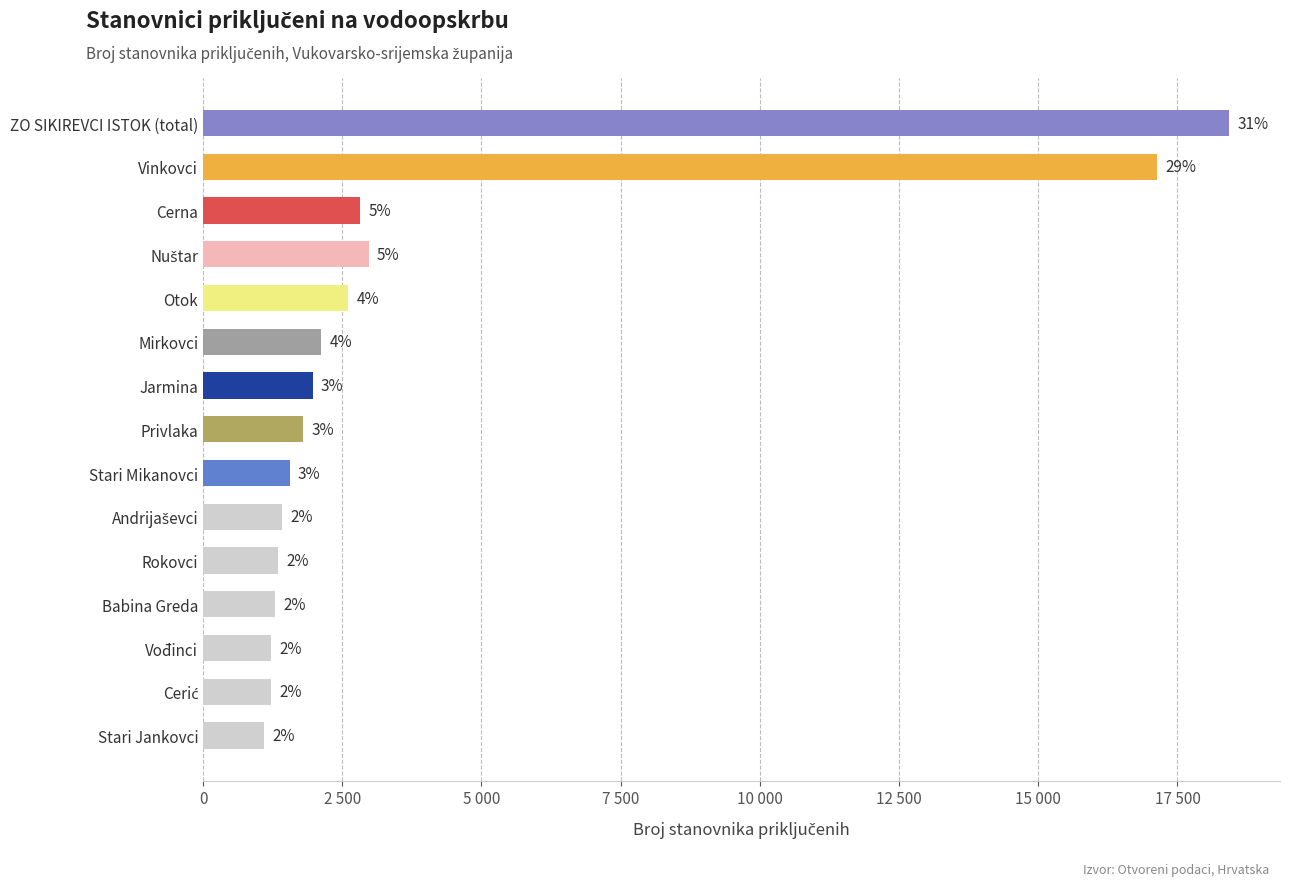

Are the bars horizontal?

Yes